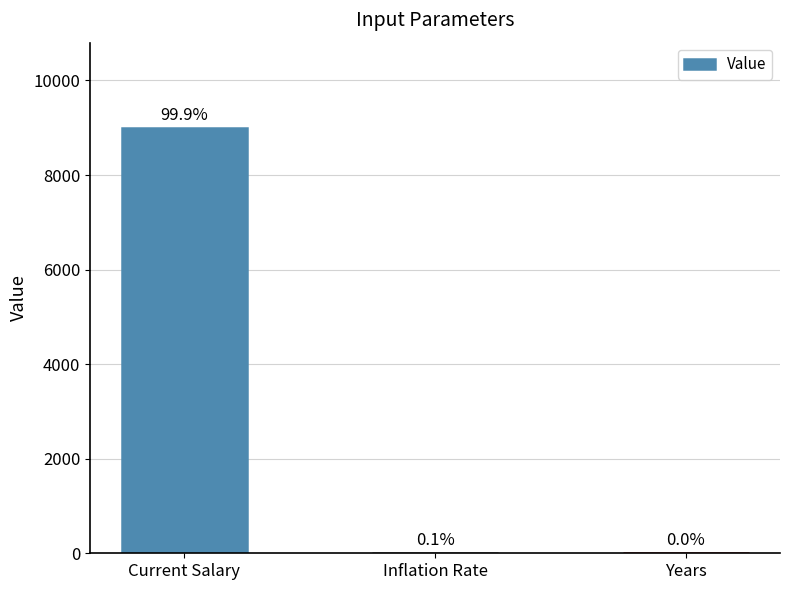

Reading right to left, list all the values displayed in this chart.

Years=3	Inflation Rate=6	Current Salary=9000